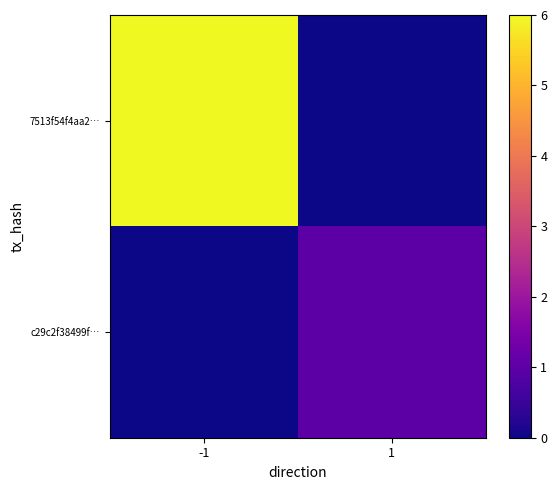

Which label corresponds to the largest value in the chart?

-1